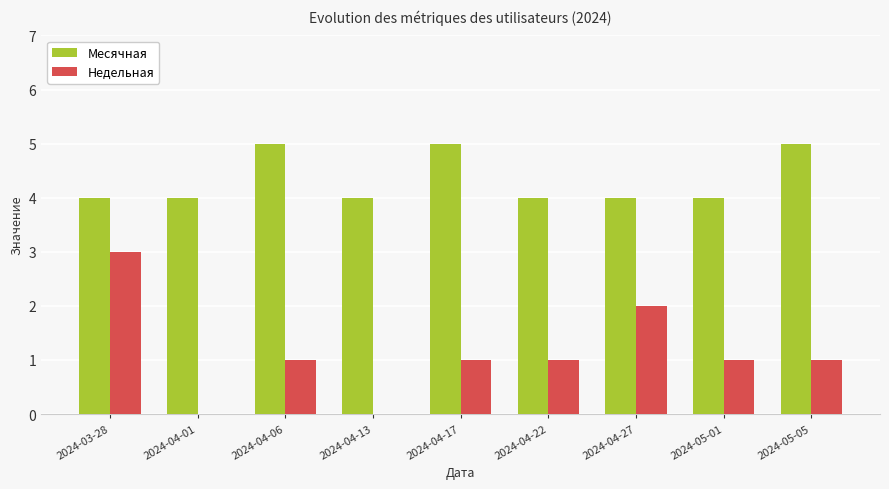

What is the difference between the Недельная values at 2024-04-01 and 2024-05-01?

1